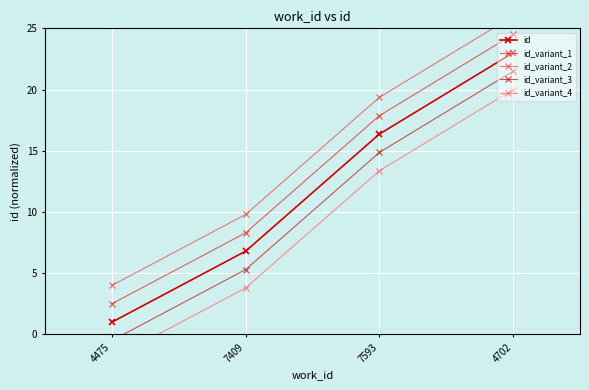

List the series in order of their overall mean, lowest first.

id_variant_4, id_variant_3, id, id_variant_1, id_variant_2